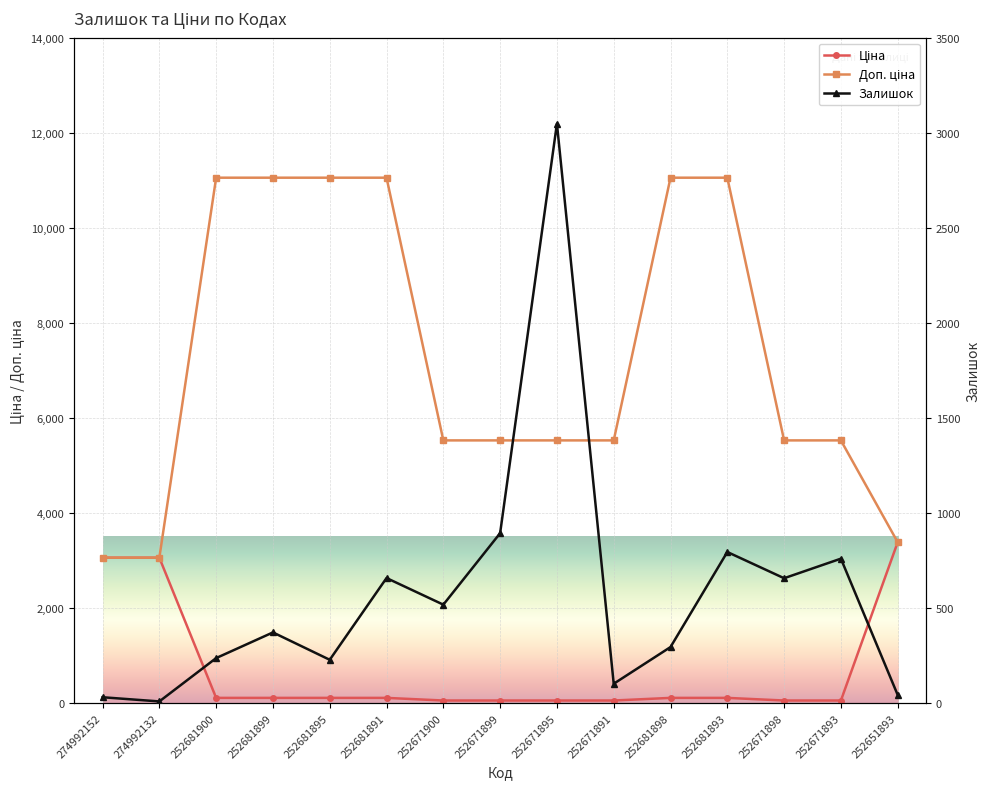

What is the label of the 13th point from the right?

252681900